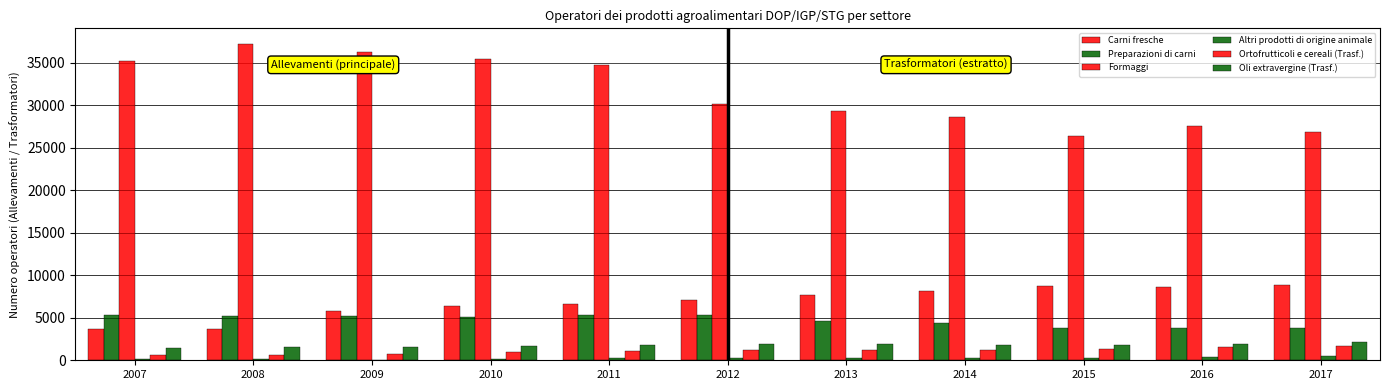

Which series has the widest spread of values?

Formaggi